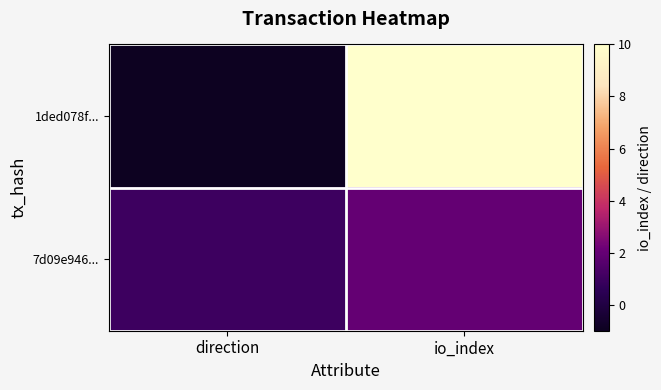

At which category is the sum across all series the highest?

io_index